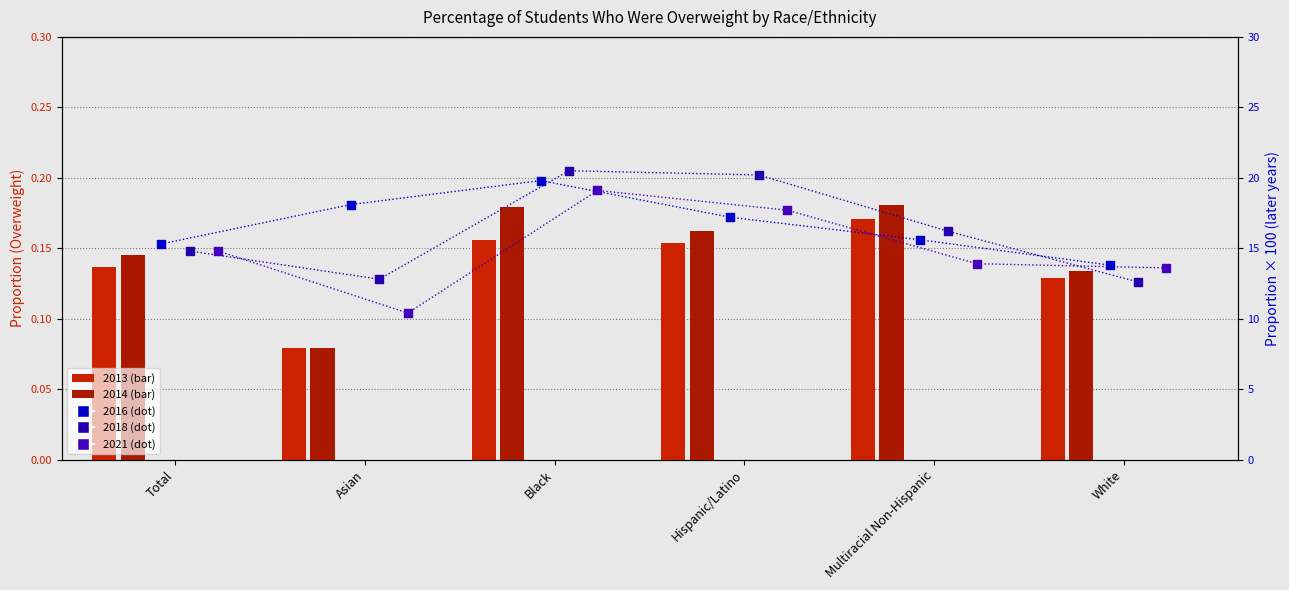

Is the value of 2016 at Asian greater than the value of 2014 at Asian?

Yes